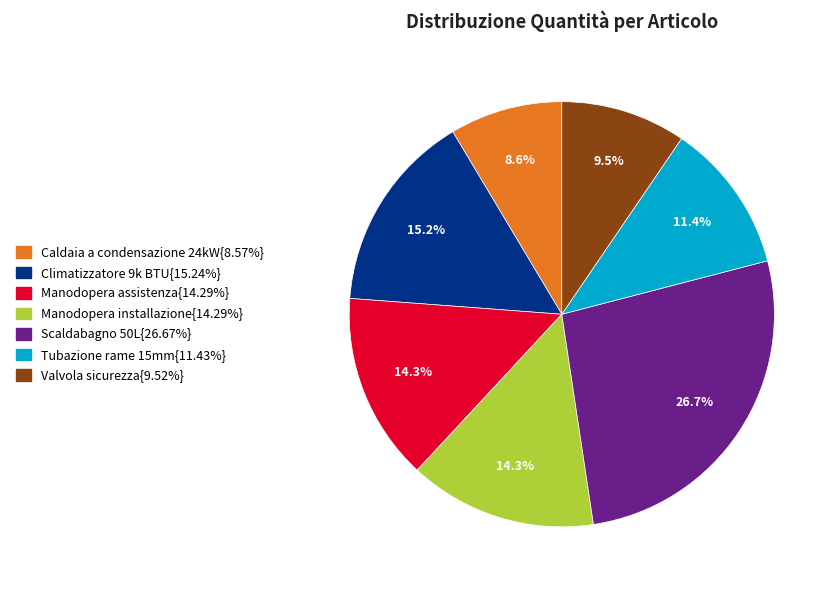

Does any single category account for the majority?

No